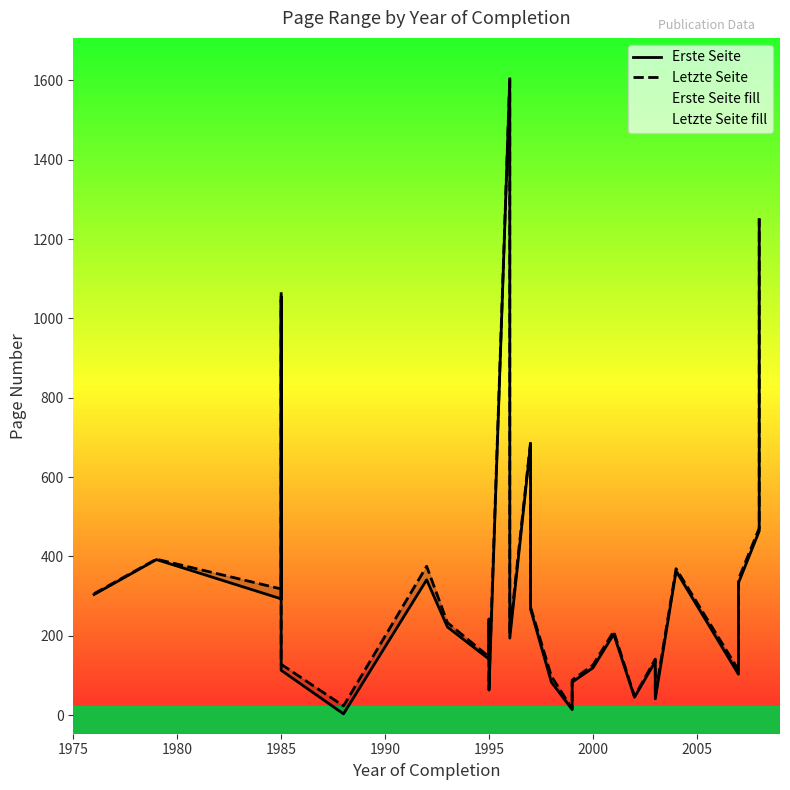

Rank the series by their average value, from highest to lowest.

Letzte Seite, Erste Seite